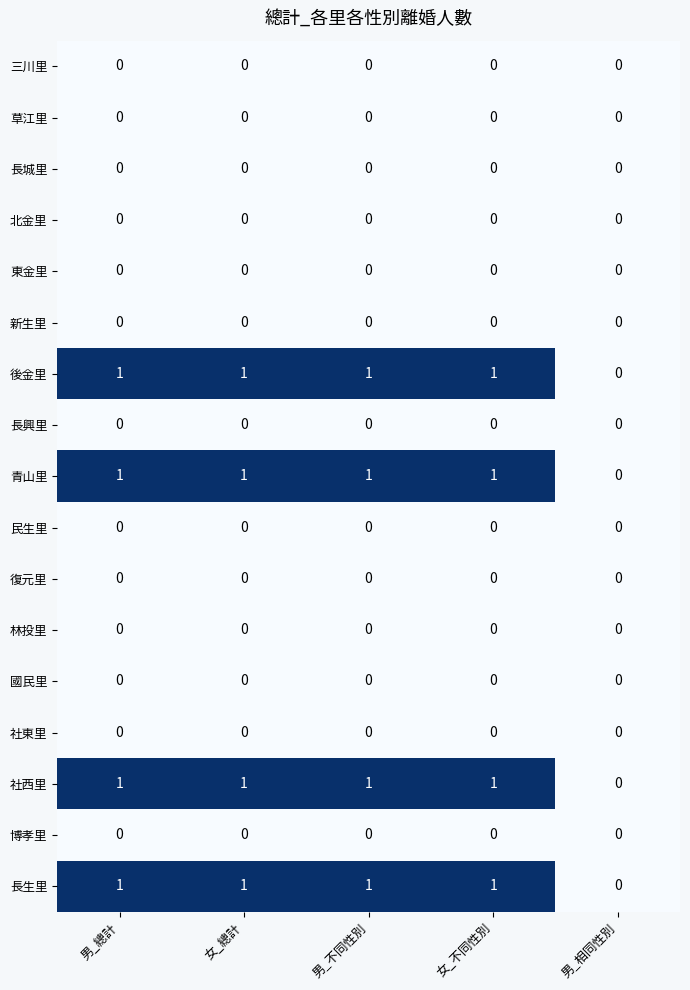

What is the total value across all series at 女_不同性別?

4